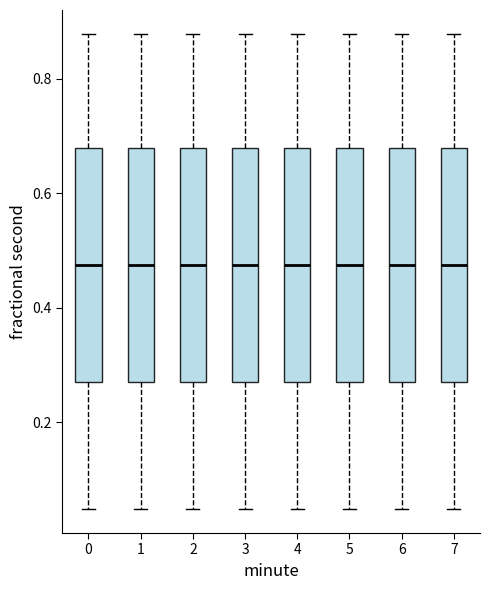

Where does the lower whisker of the box at x = 1 end on the y-axis? The values are not printed on the chart, so give them approximately, as read against the axis.

0.04